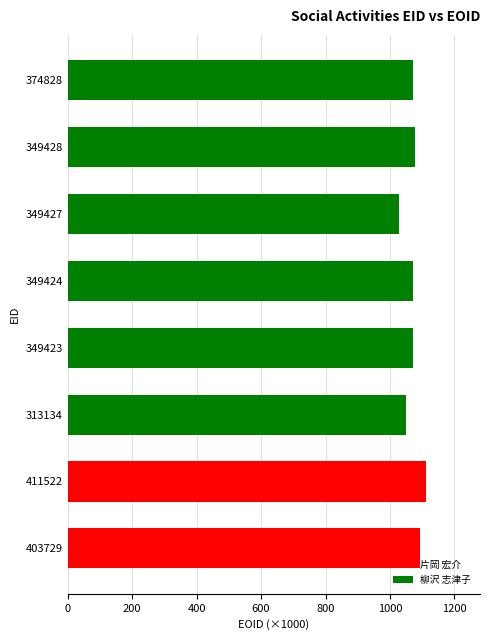

What are all the series names shown in the legend?

片岡 宏介, 柳沢 志津子